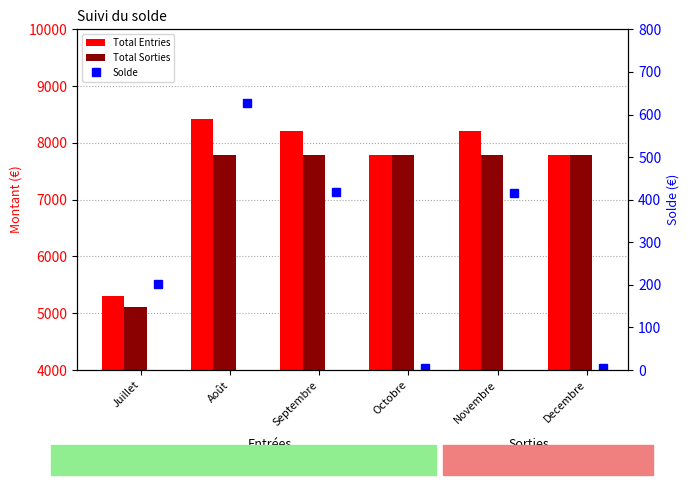

What is the value of the Total Sorties bar at the 3rd from the left?

7787.5